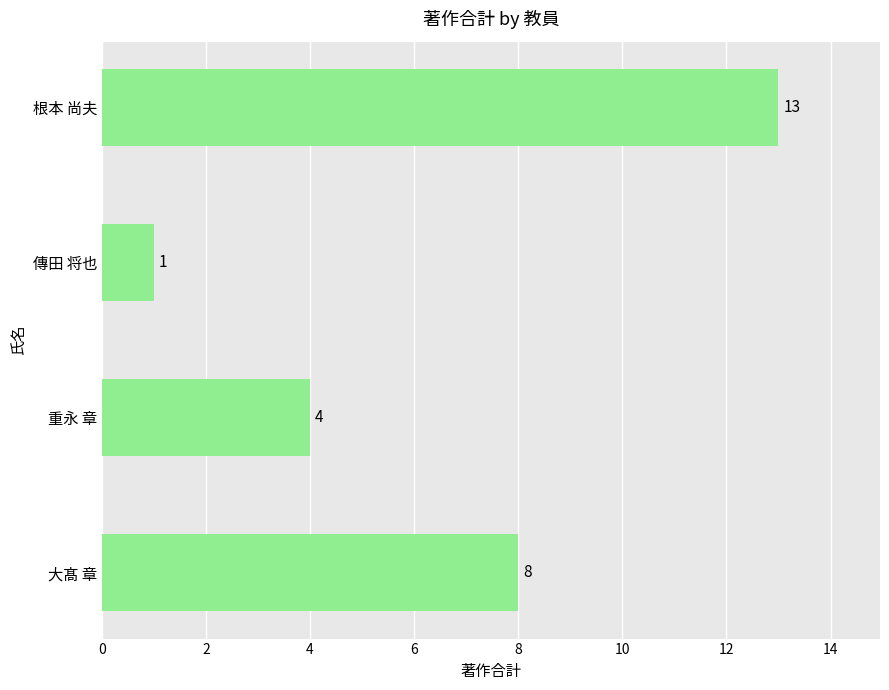

How many bars are there in total?

4